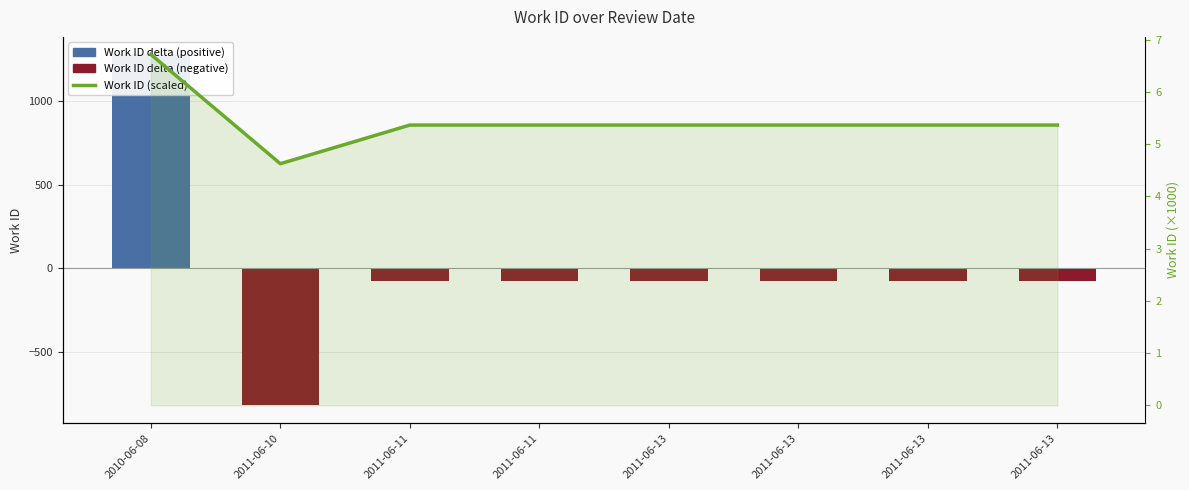

Is the value of Work ID (scaled) at 2011-06-13 greater than the value of Work ID delta from mean at 2011-06-13?

Yes